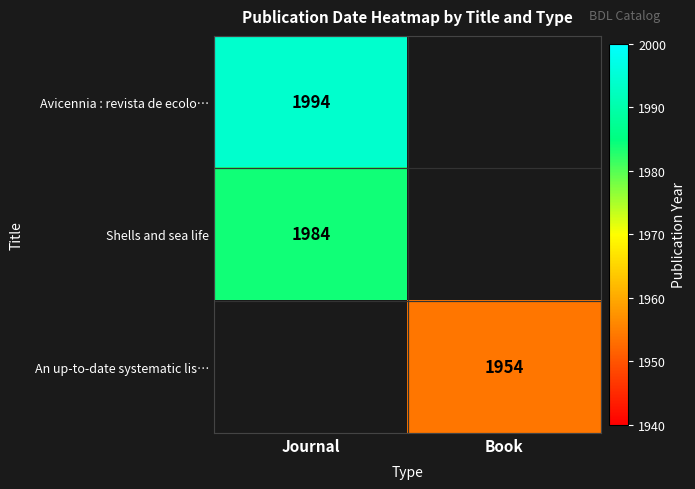

True or false: Shells and sea life has a value of 1984 at Journal.

True